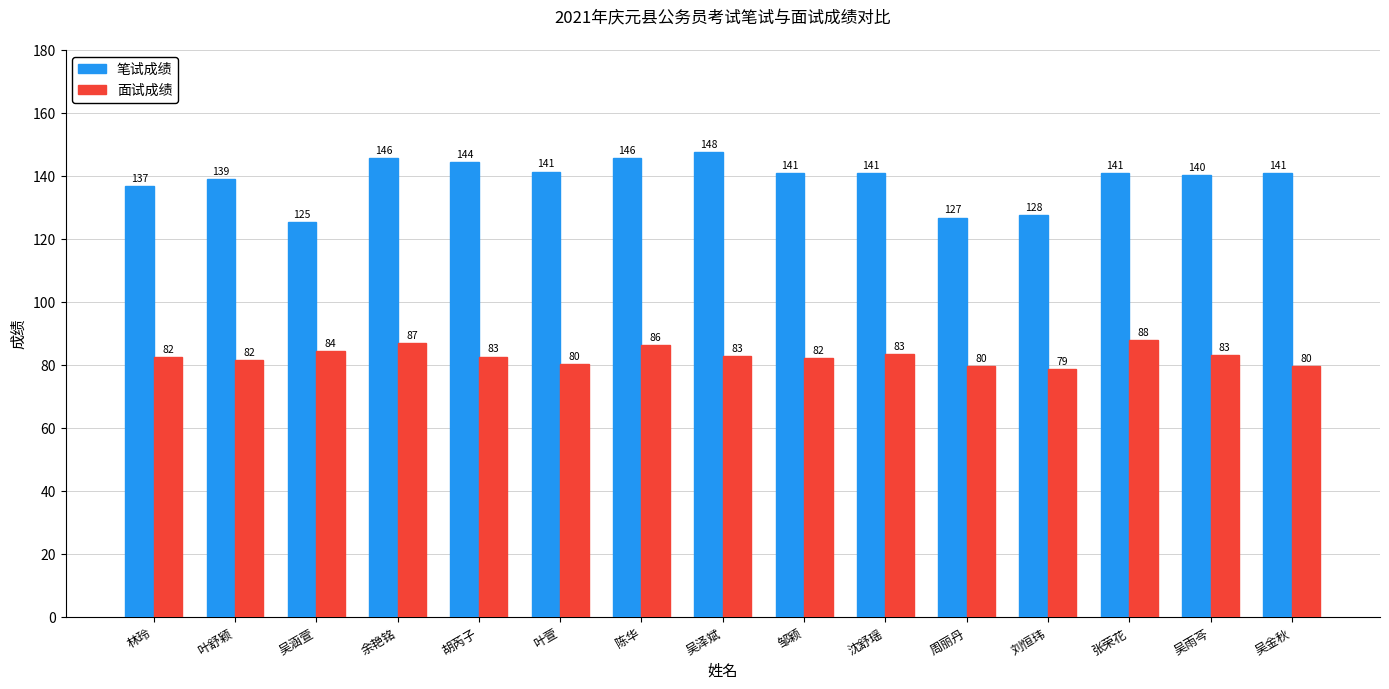

At which label does 面试成绩 reach its peak?

张荣花